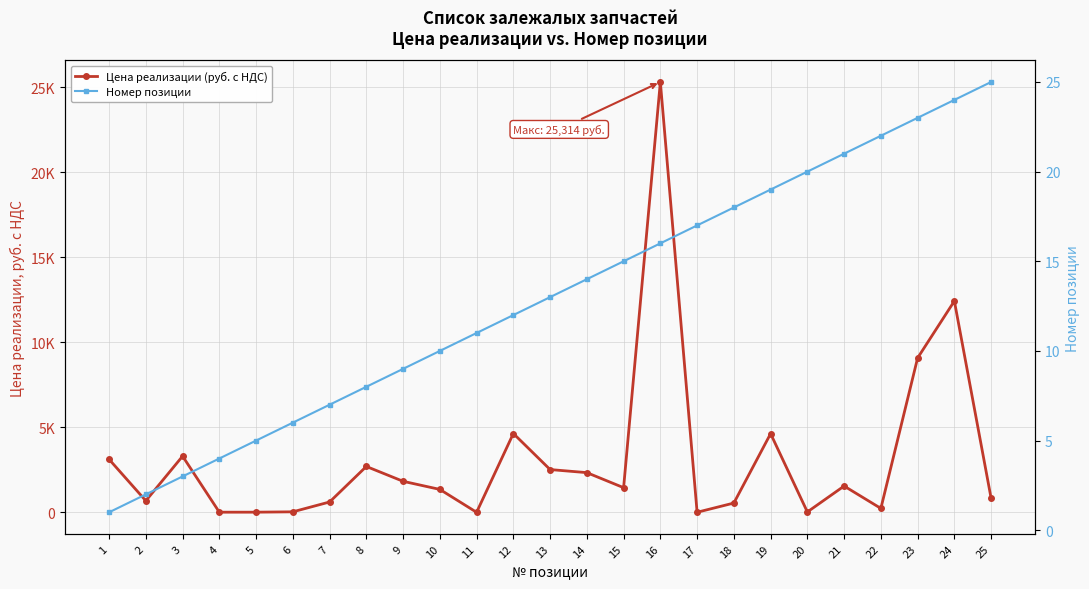

Where is Номер позиции nearest to the value 13?

13